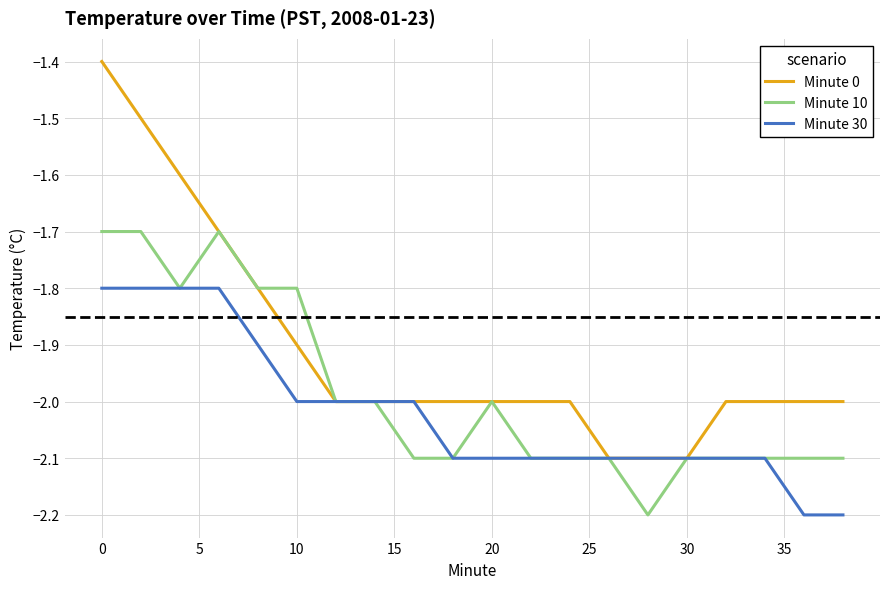

What is the highest value of the Minute 10 series?

-1.7